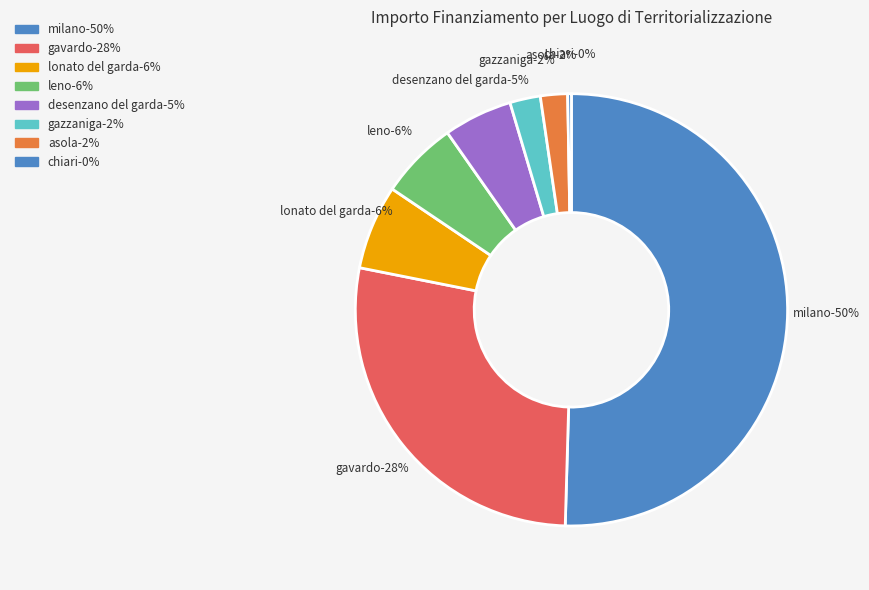

Between MILANO and MILANO, which is larger?

MILANO